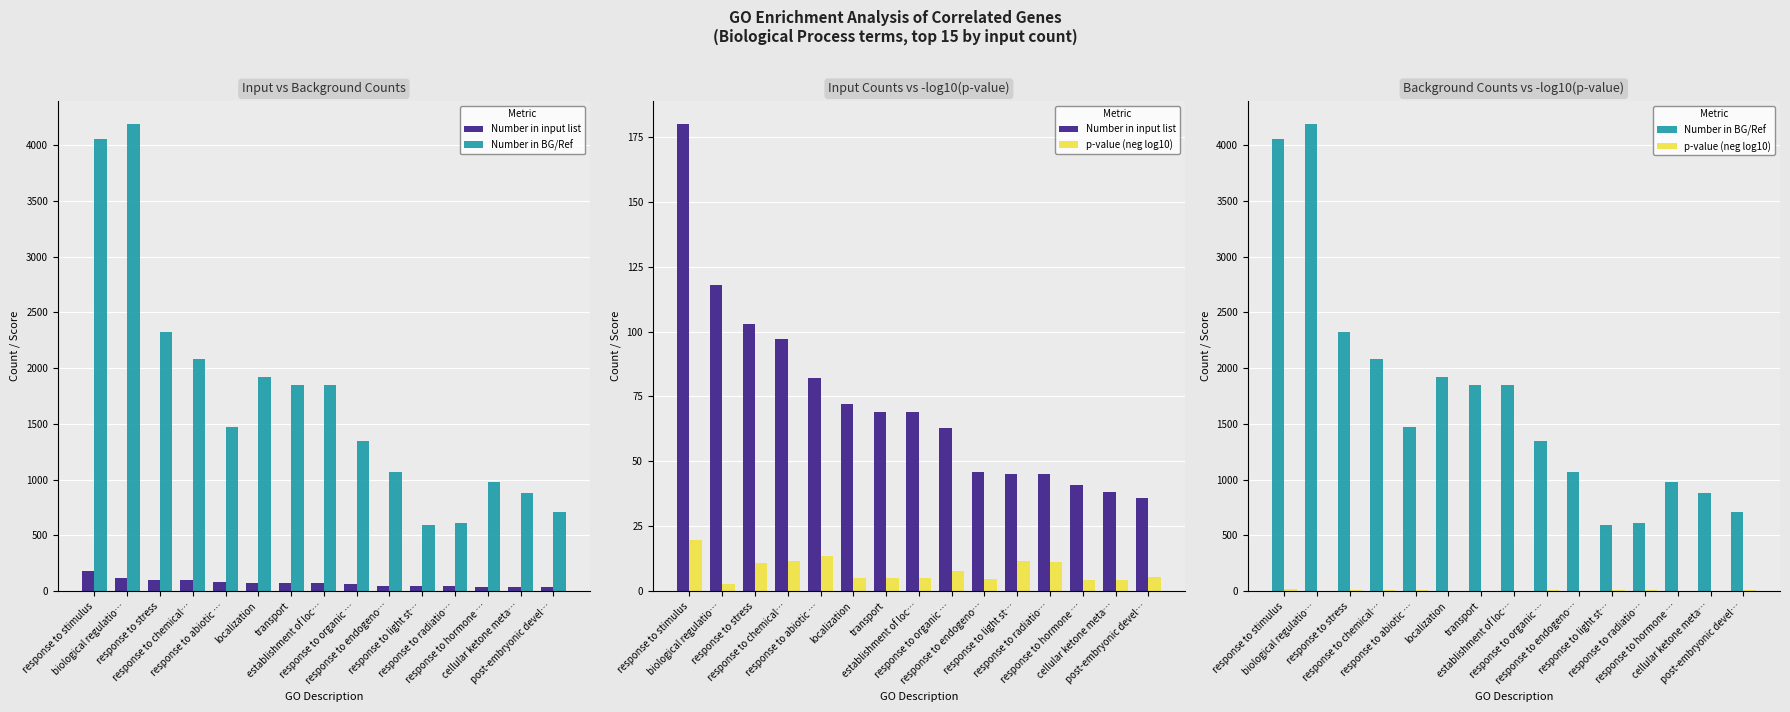

What is the minimum value shown in the chart?

2.7